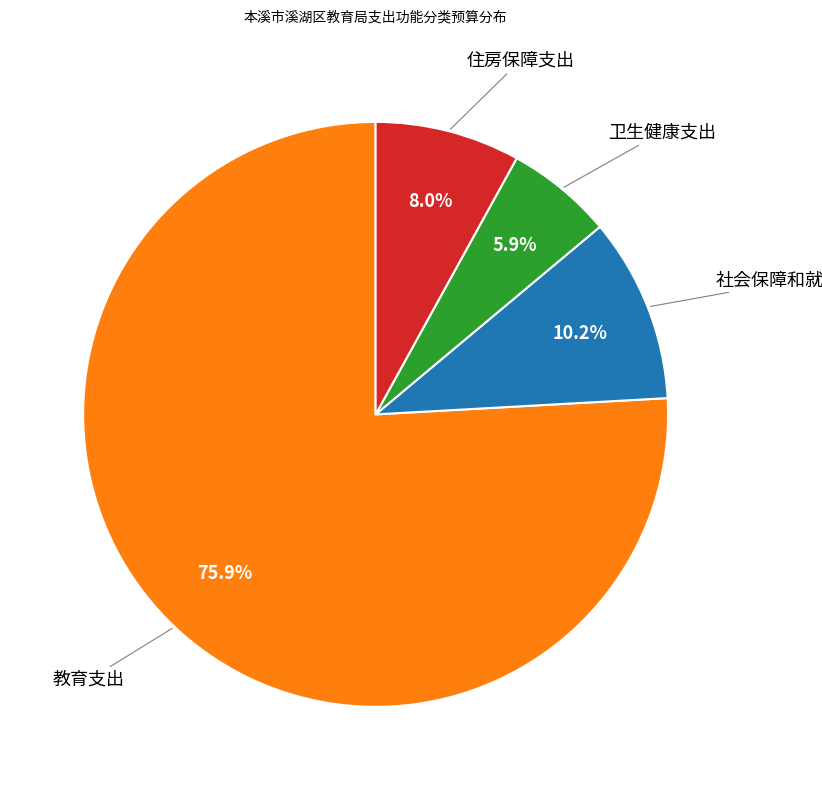

Does any single category account for the majority?

Yes